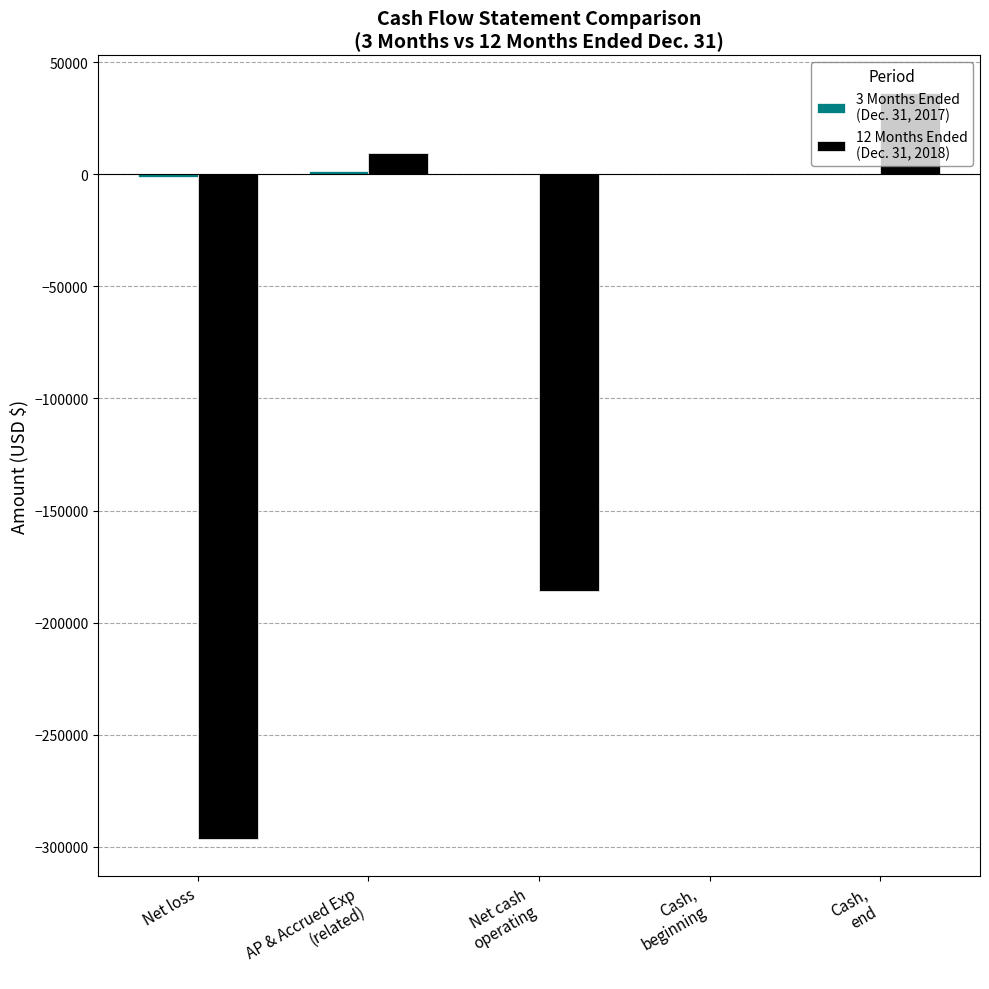

What is the maximum value shown in the chart?

36411